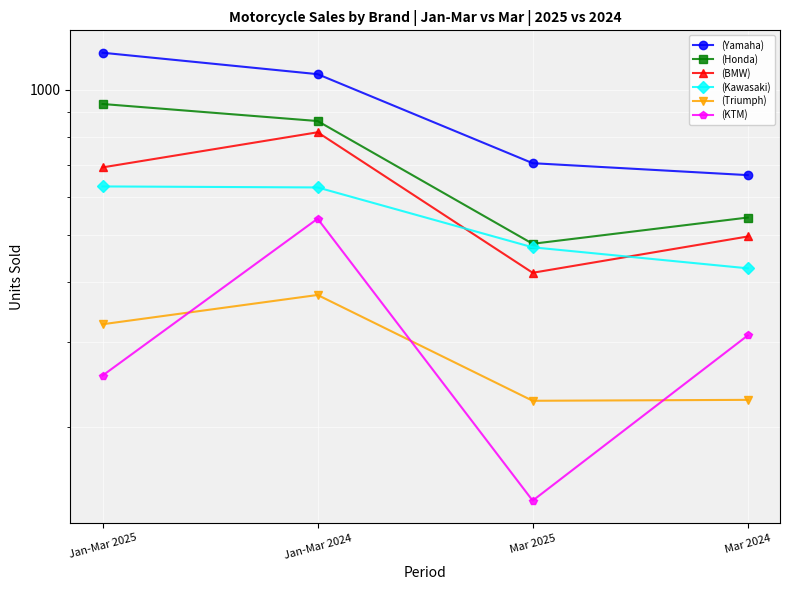

How many data points does each series have?

4